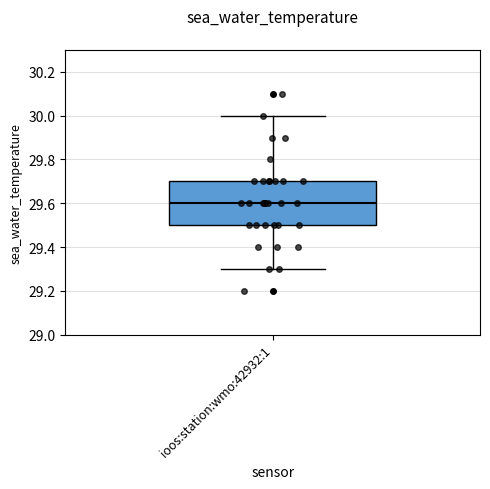

Read this box plot against the y-axis: the position of the median line, the range covered by the box, and the ends of both whiskers. The values are not printed on the chart, so give them approximately, as read against the axis.

median 29.6, box 29.5 to 29.7, whiskers 29.3 to 30.0